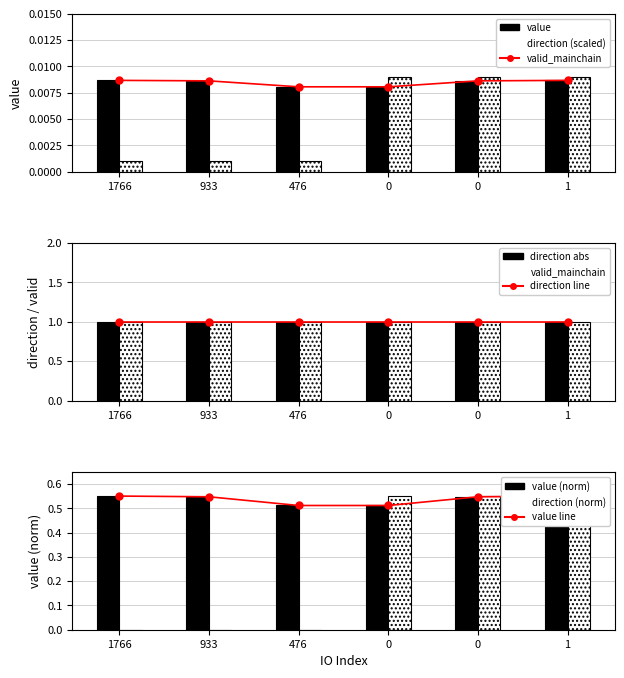

Which series has the largest range (max minus min)?

direction